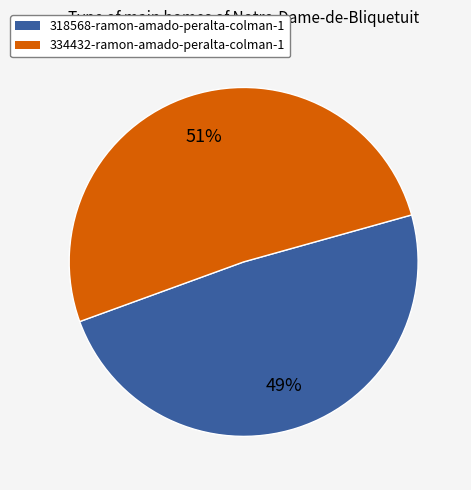

Do 334432-ramon-amado-peralta-colman-1 and 318568-ramon-amado-peralta-colman-1 together represent more than half of the pie?

Yes